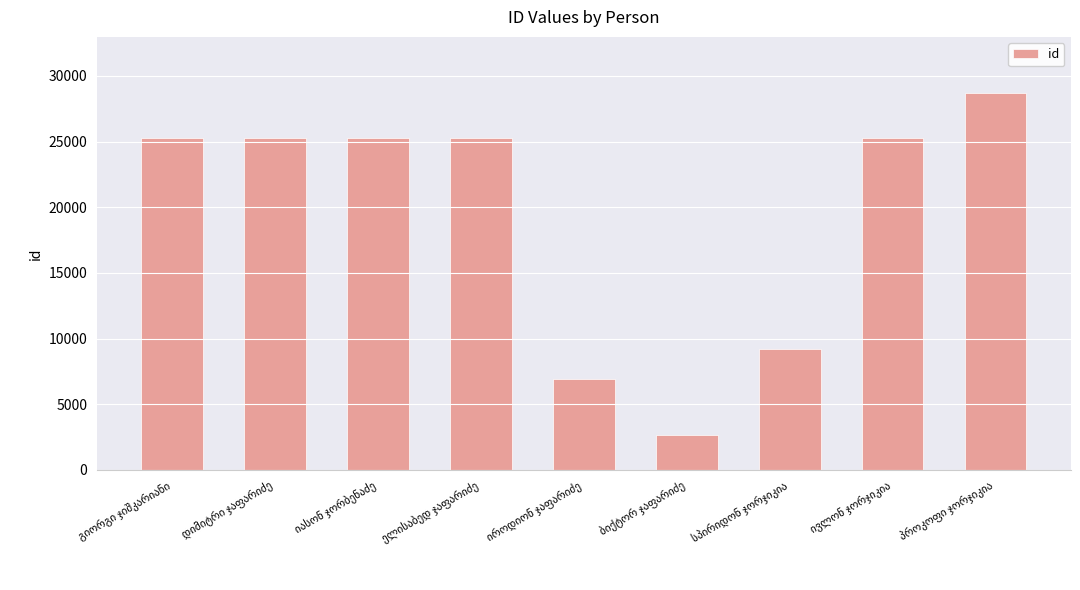

How many data points are less than 25262?

4